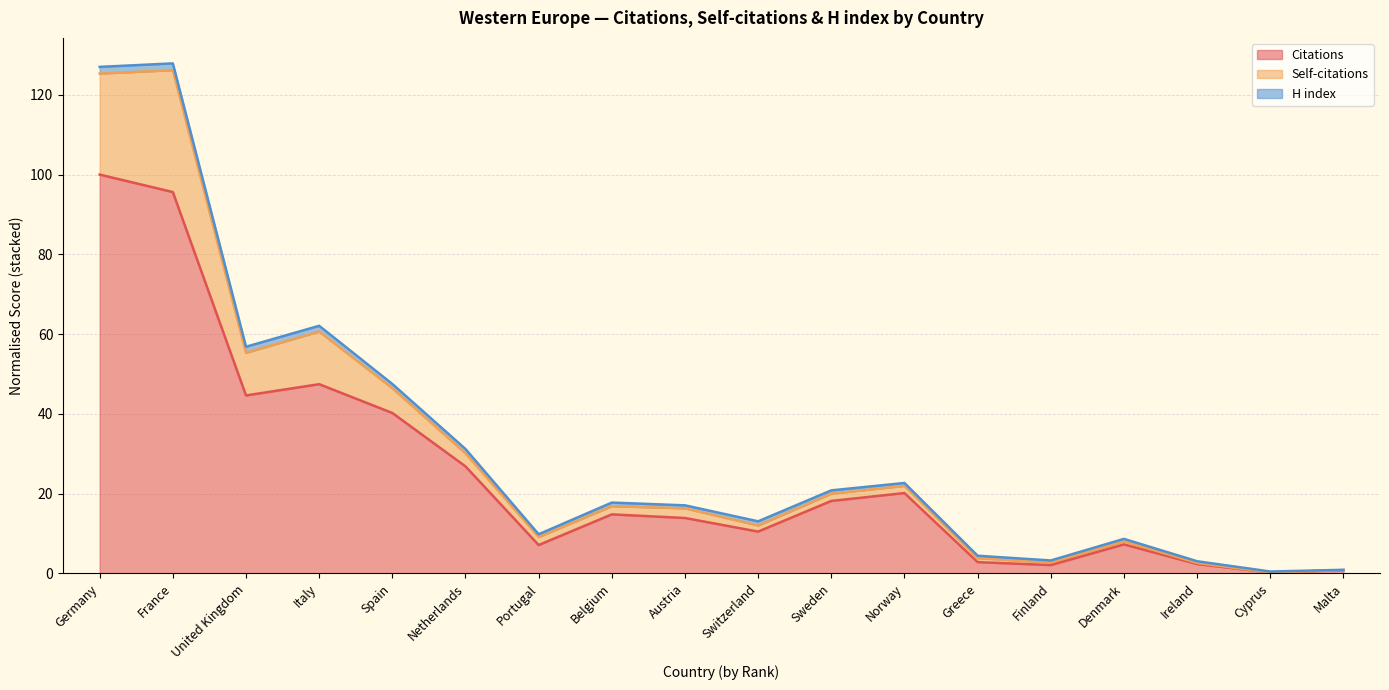

Which has a higher value, Cyprus or United Kingdom?

United Kingdom